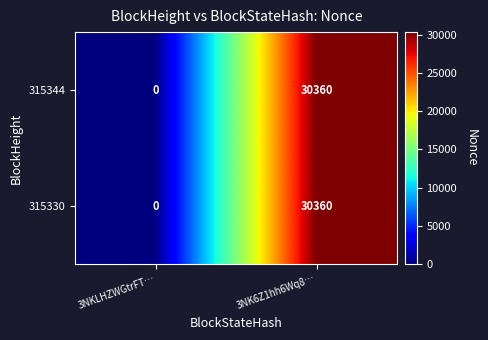

What is the approximate value of 315344 at 3NK6Z1hh6Wq8…, to the nearest 50?

30350